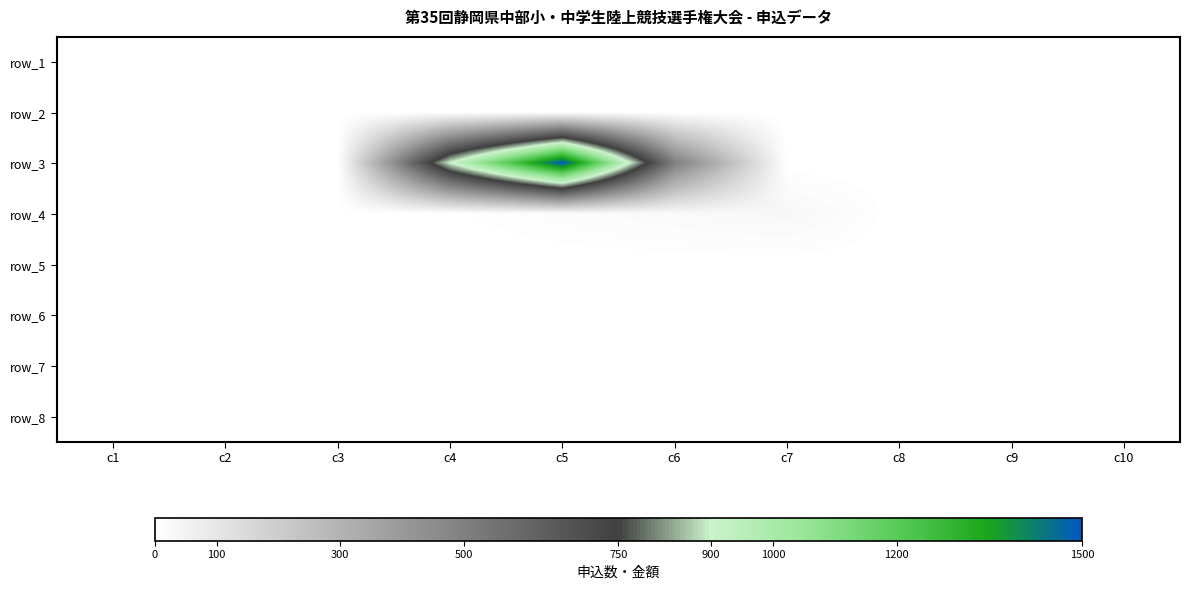

Which category has the lowest value in the row_5 series?

c1